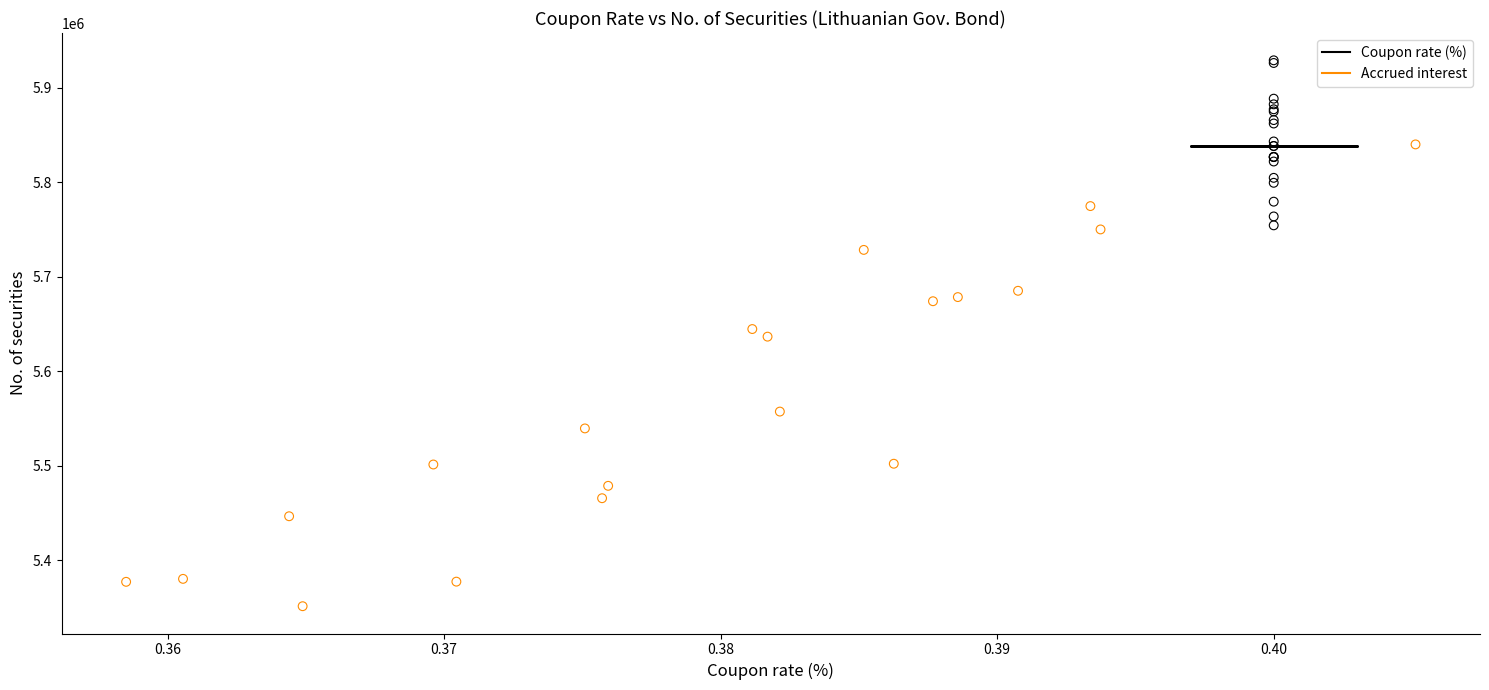

Which series reaches the minimum Y coordinate?

Accrued interest